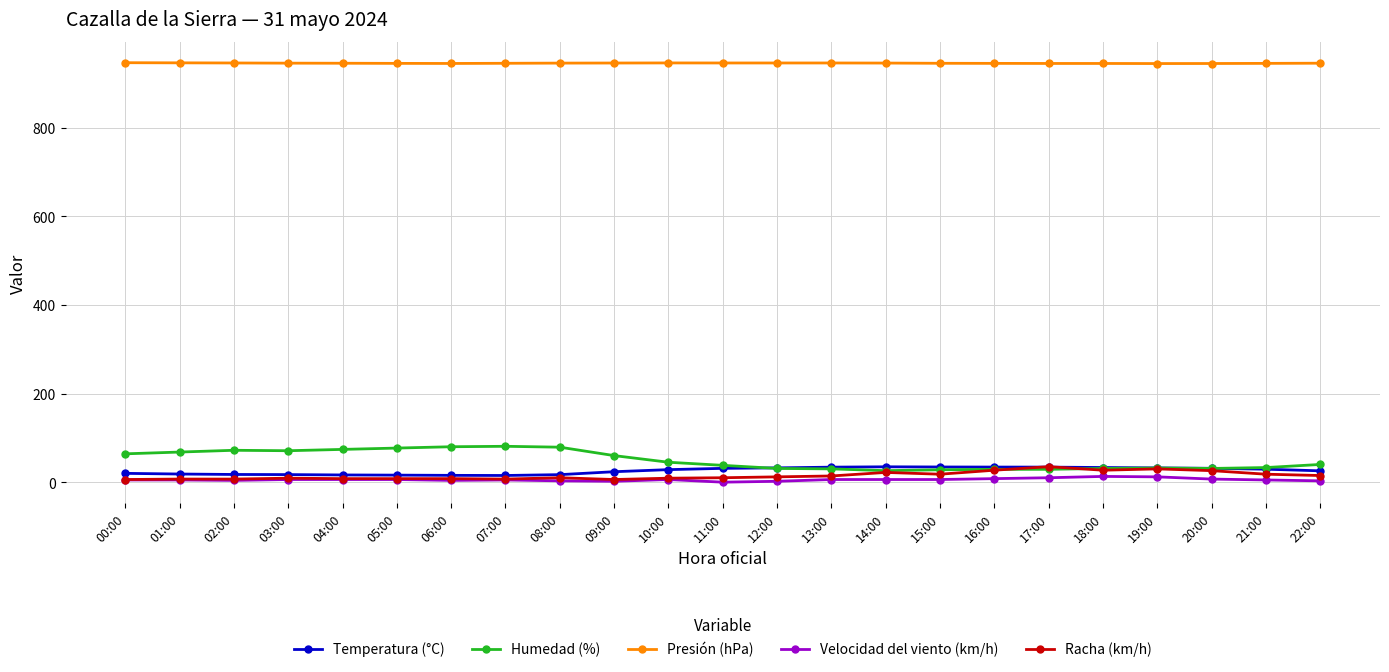

Which series has the largest total across all categories?

Presión (hPa)